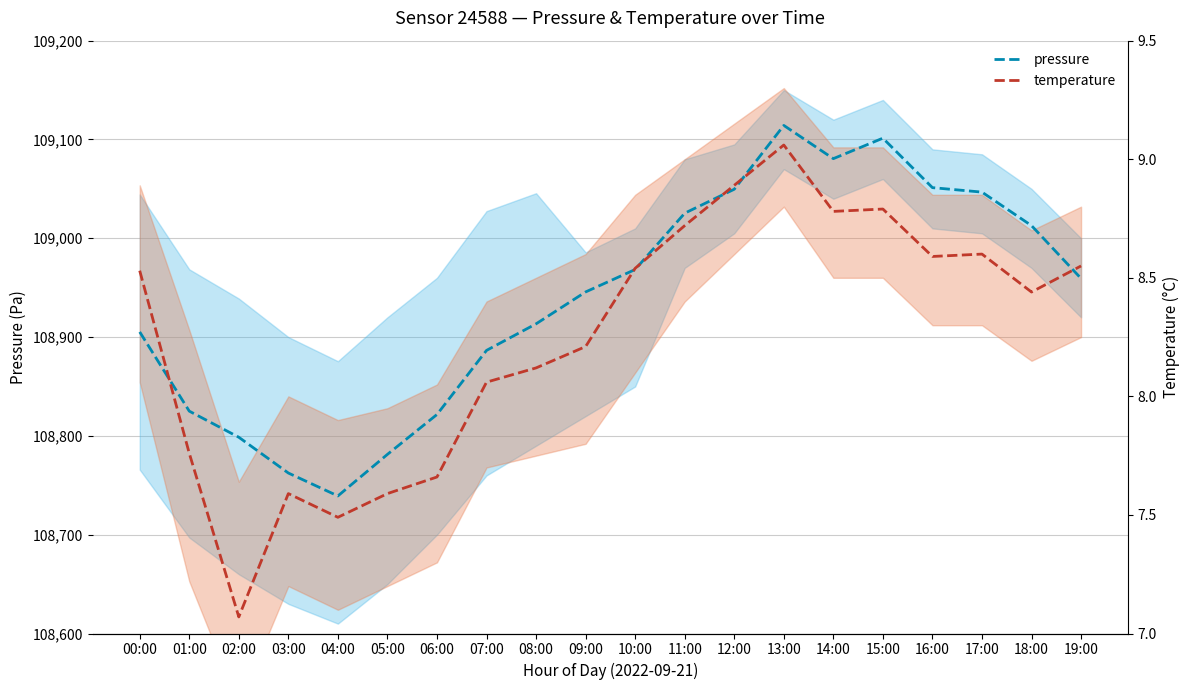

Between 19:00 and 18:00, which is larger?

18:00